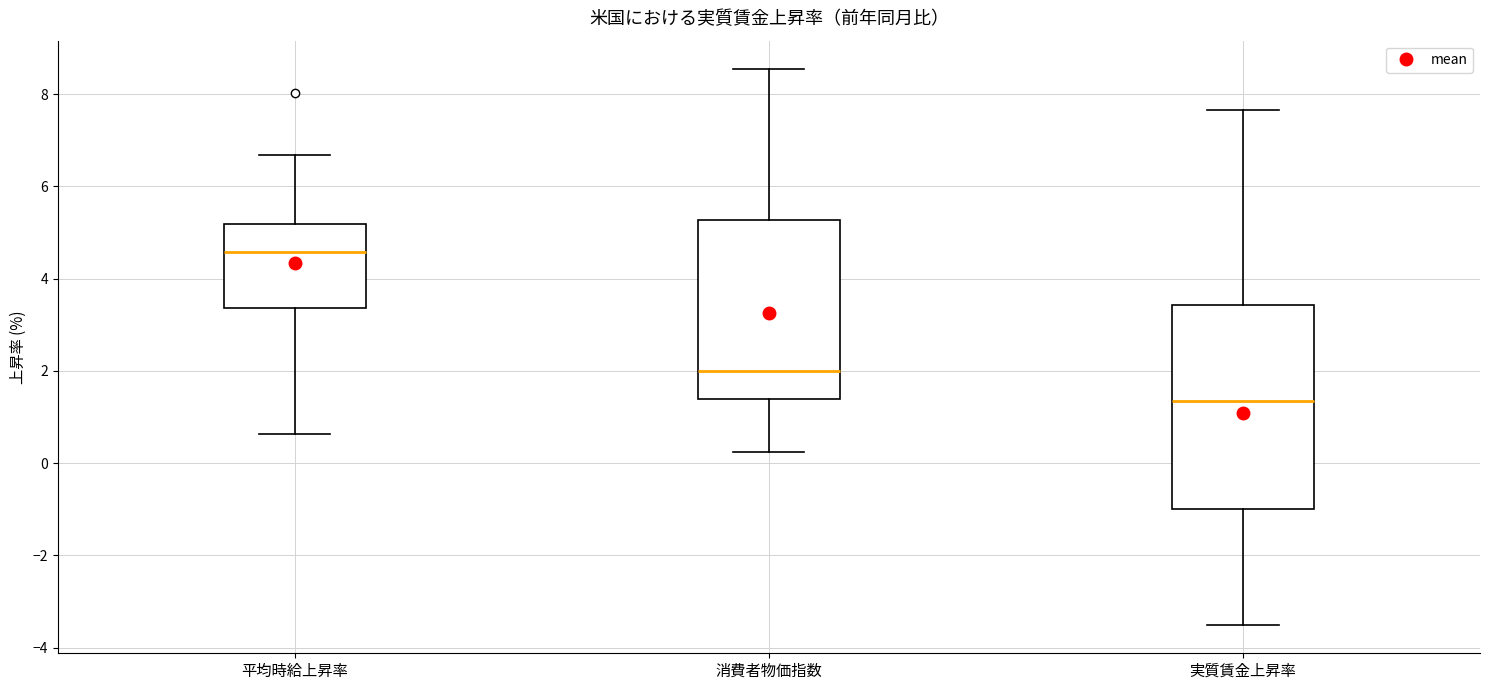

Where is the upper edge of the box for 消費者物価指数 on the y-axis? The values are not printed on the chart, so give them approximately, as read against the axis.

5.2